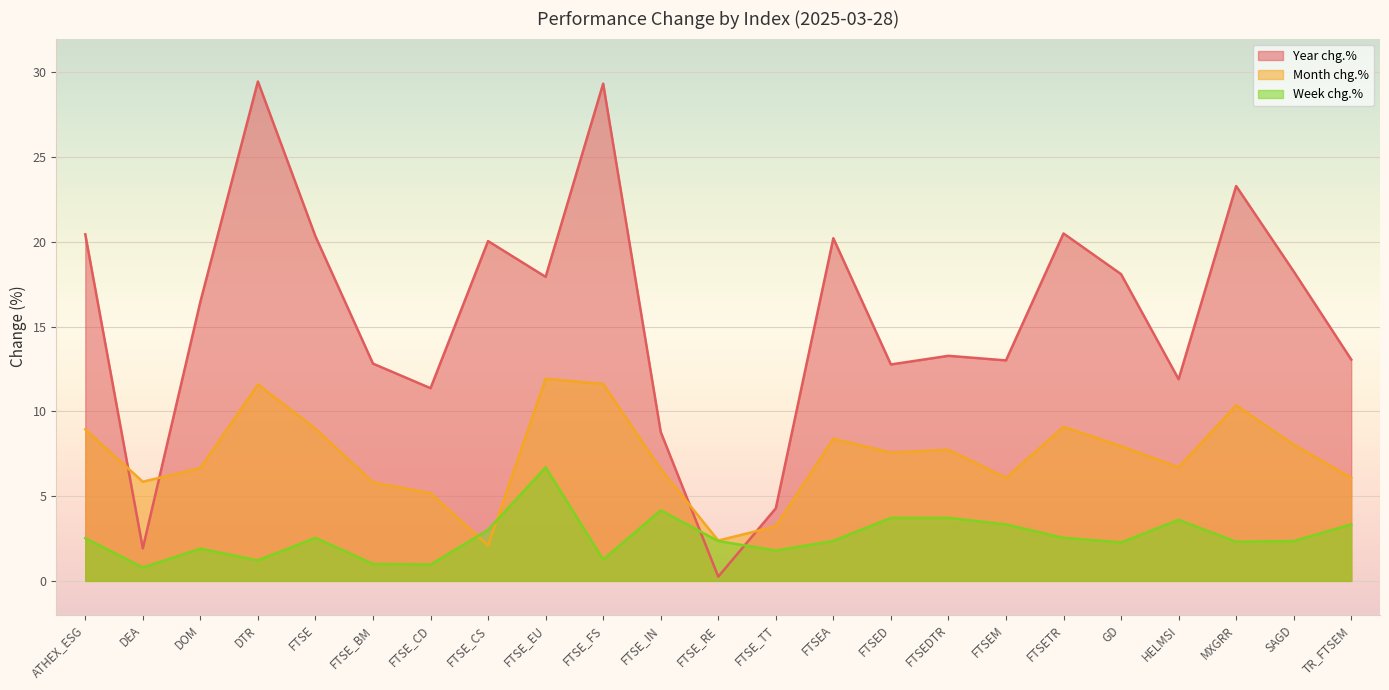

How many data points does each series have?

23